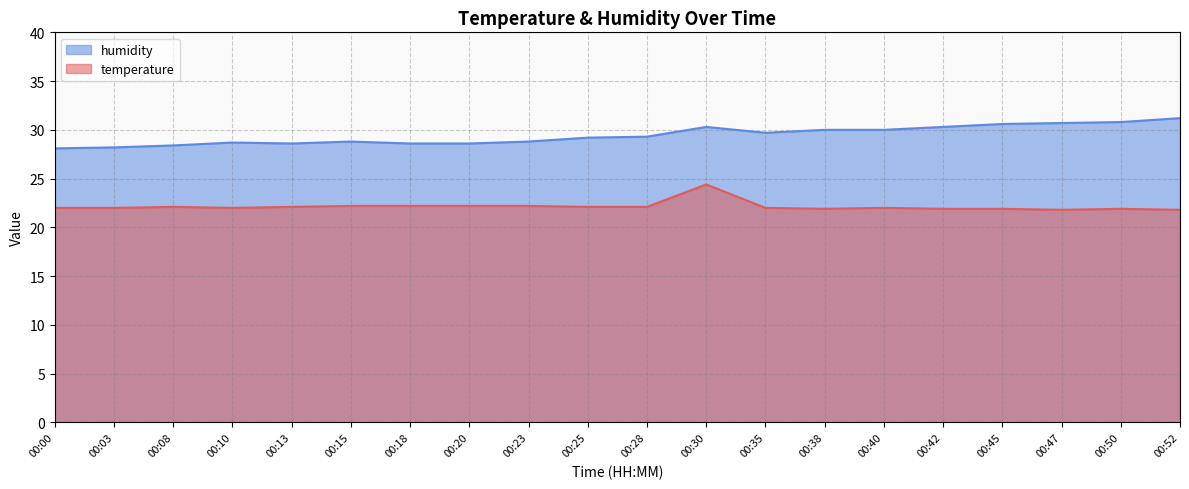

At which category is the sum across all series the highest?

00:30